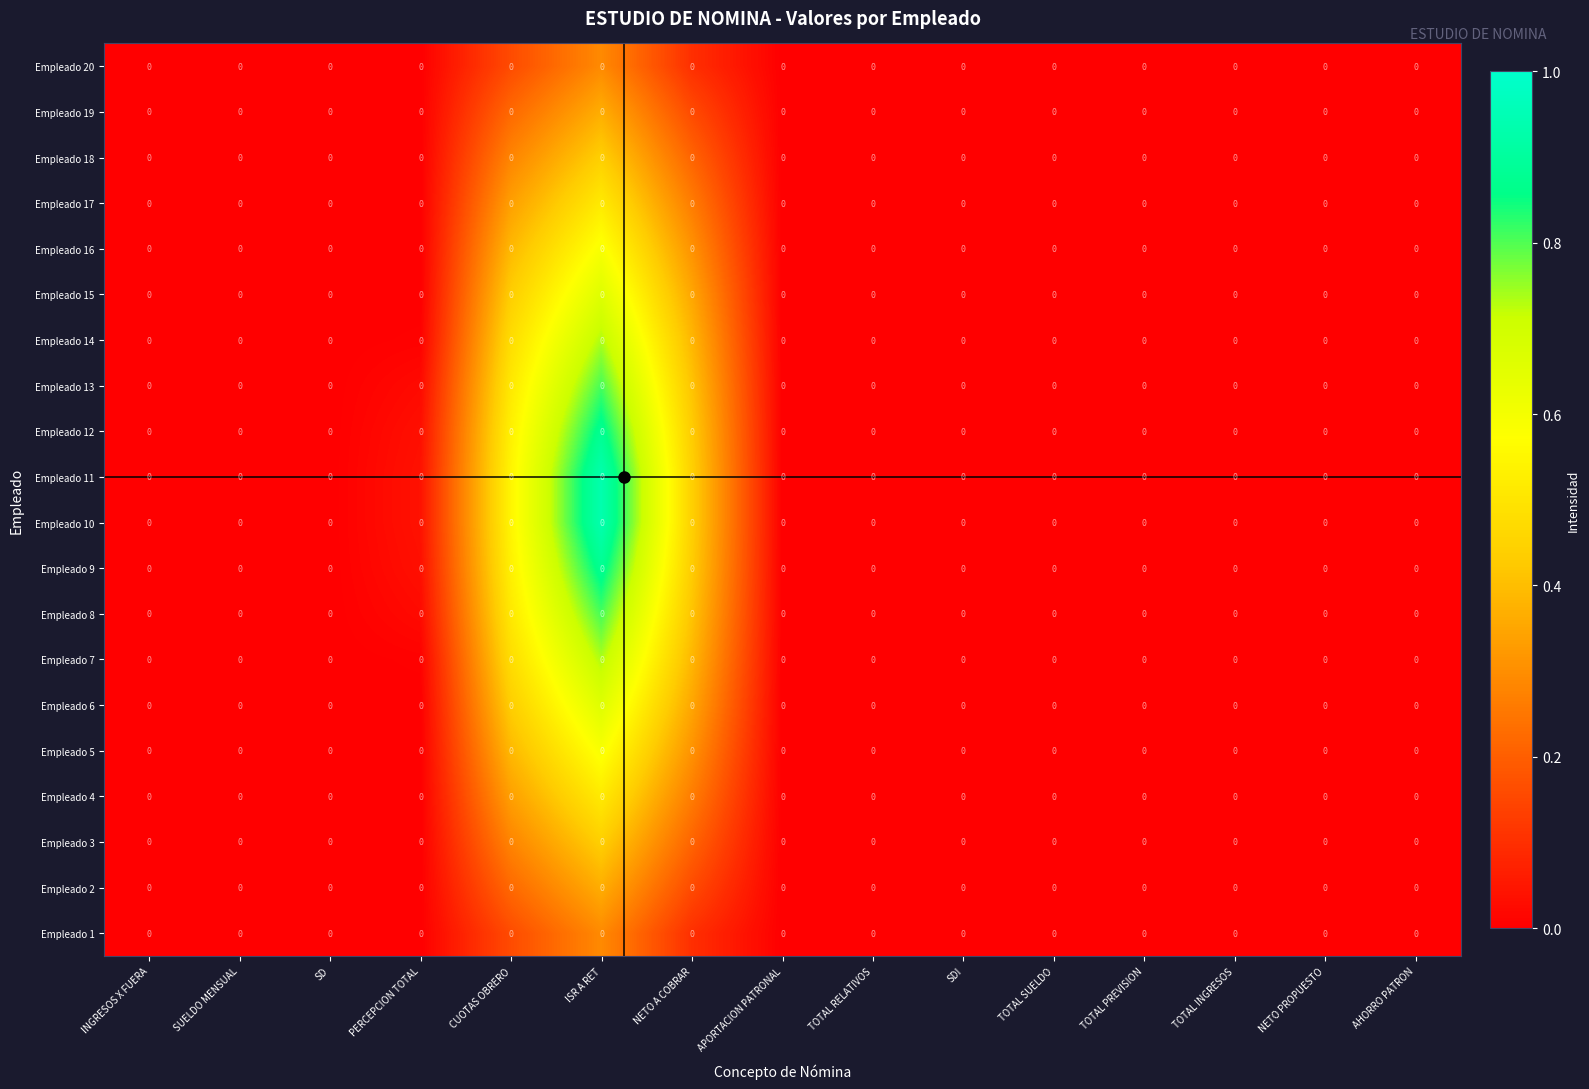

Which series has the largest range (max minus min)?

Empleado 11